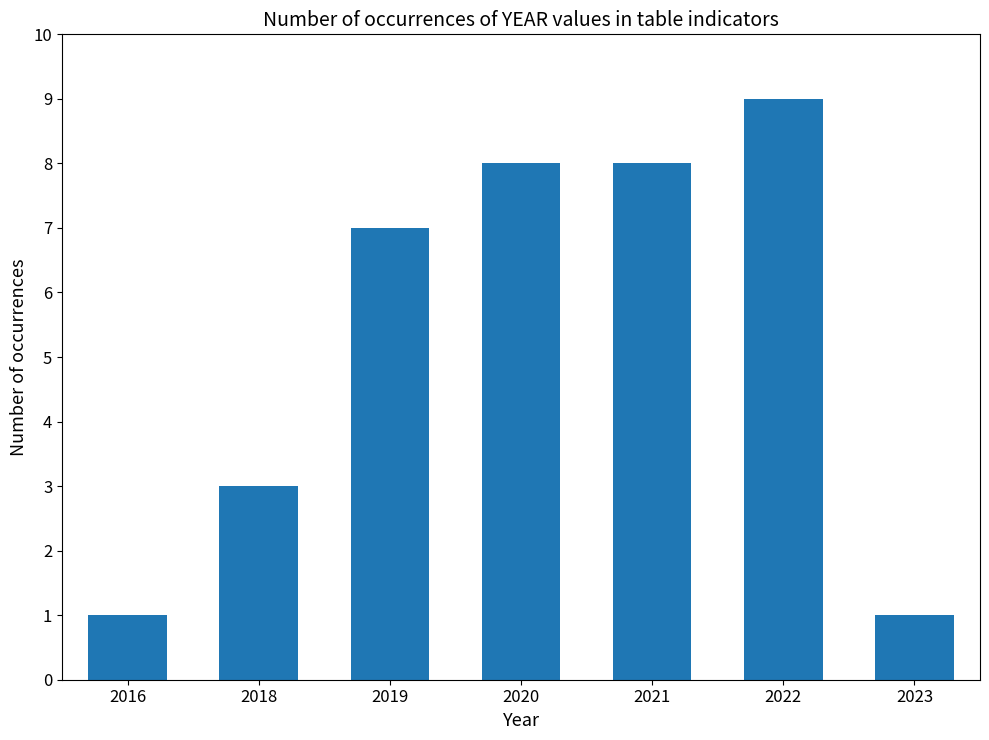

The value at 2019 is 2. True or false?

False